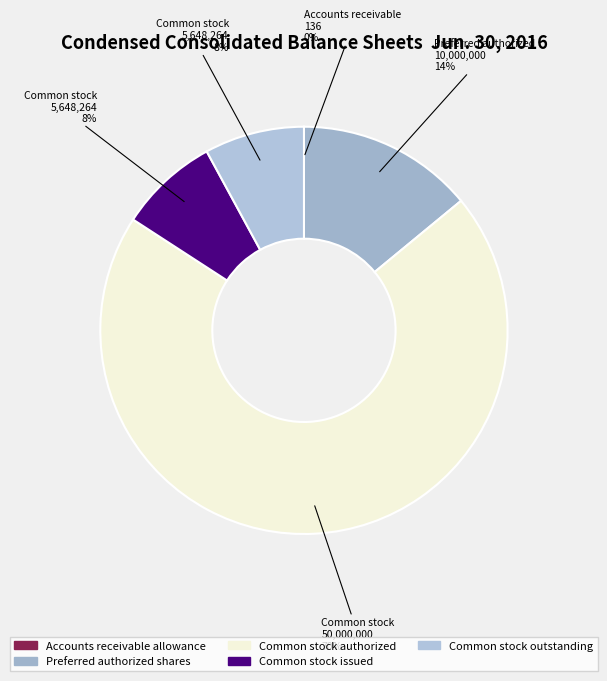

Does Common stock outstanding account for over 50% of the chart?

No